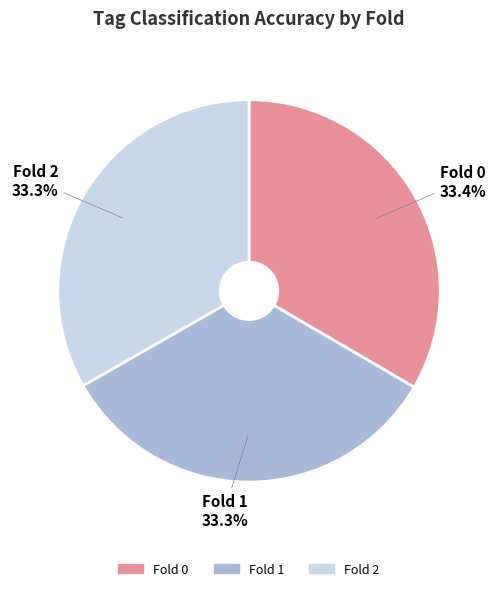

The Fold 1 slice represents 33% of the pie. True or false?

True